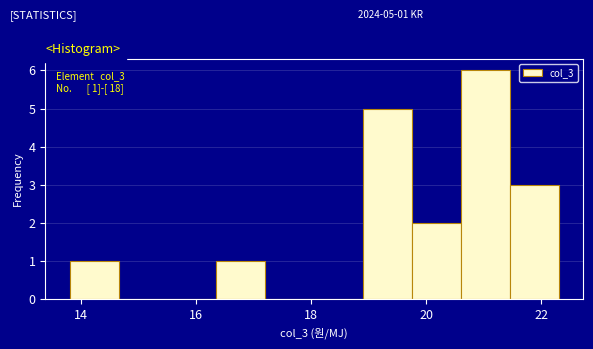

Which range on the x-axis has the tallest bar?

20.6 to 21.4